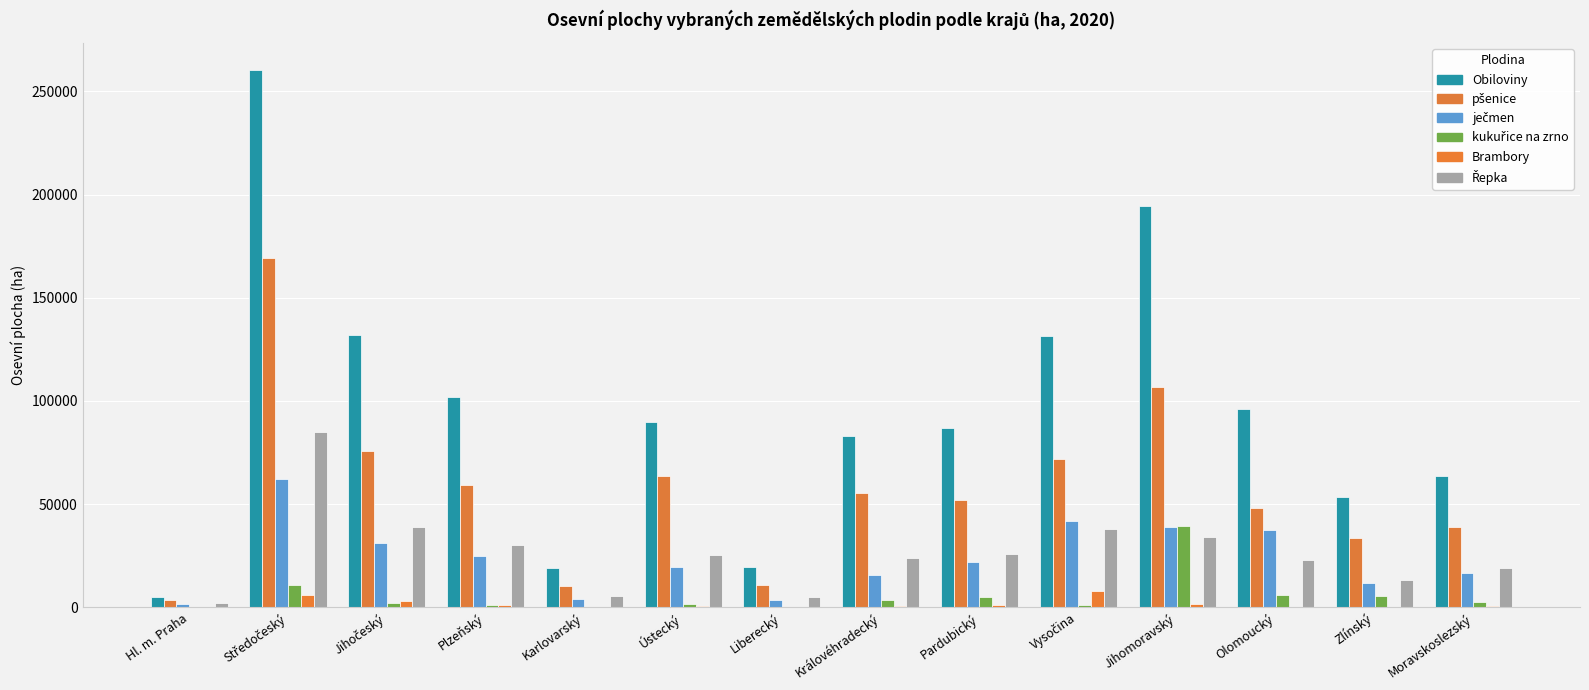

Where does the pšenice series first go above 55359?

Středočeský